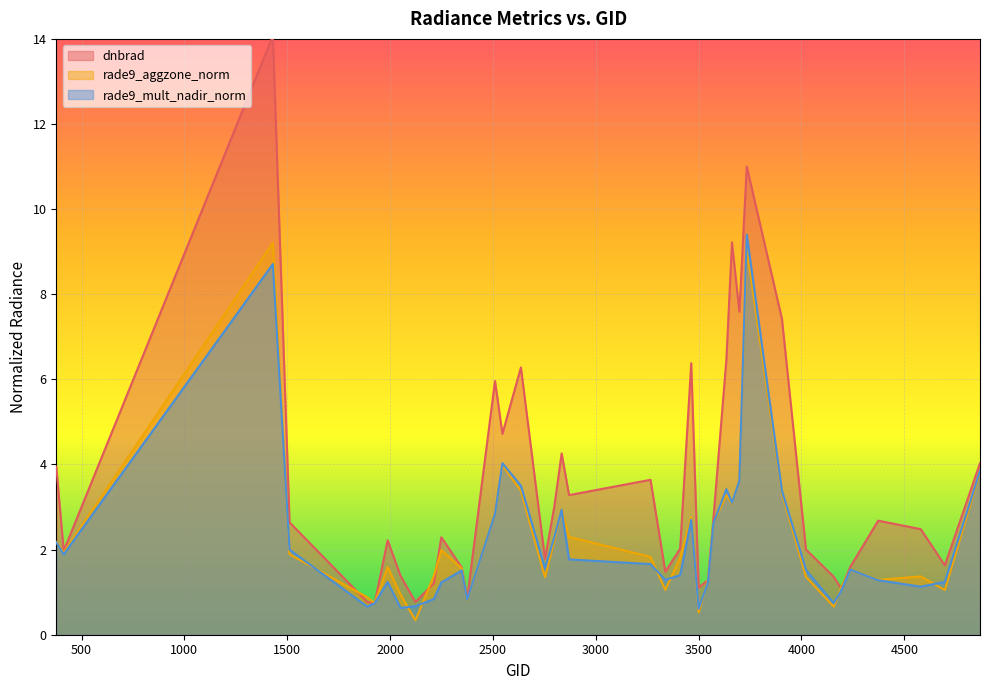

At which label does rade9_mult_nadir_norm reach its peak?

3734